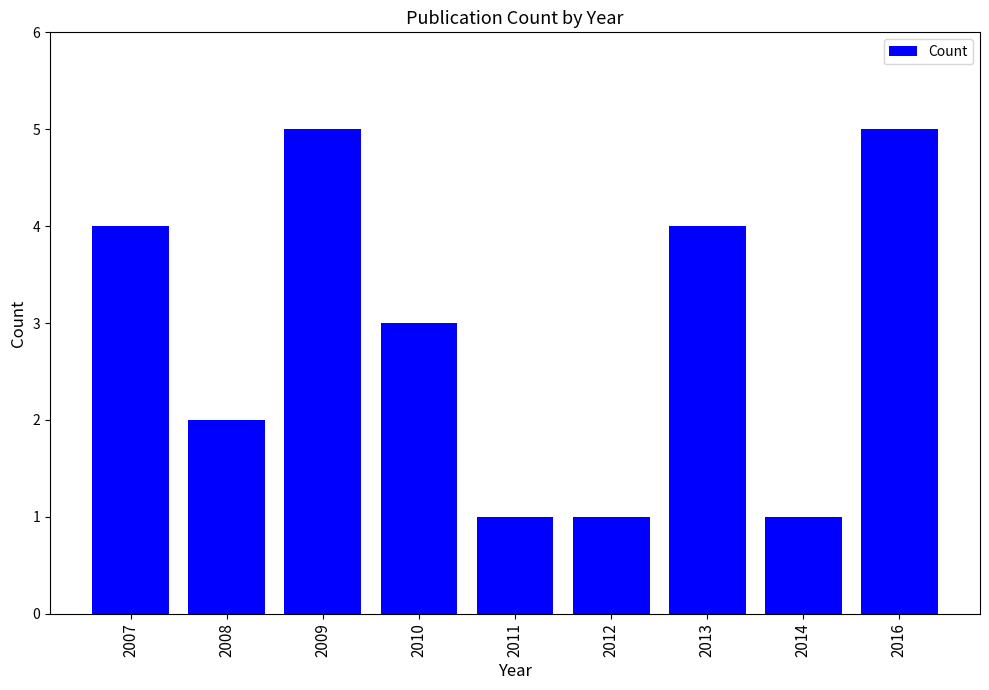

What is the greatest value displayed?

5